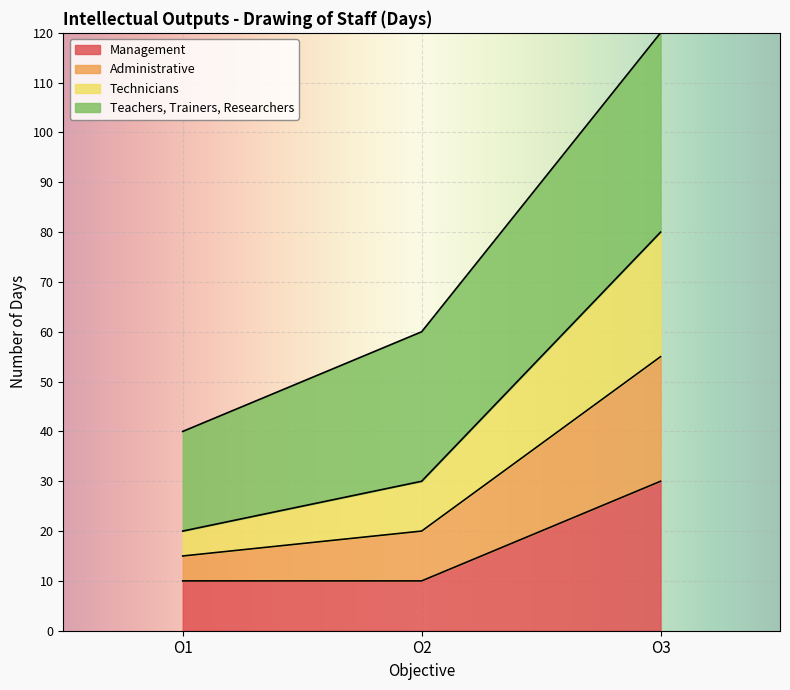

Where does the Technicians series first go above 30?

O3